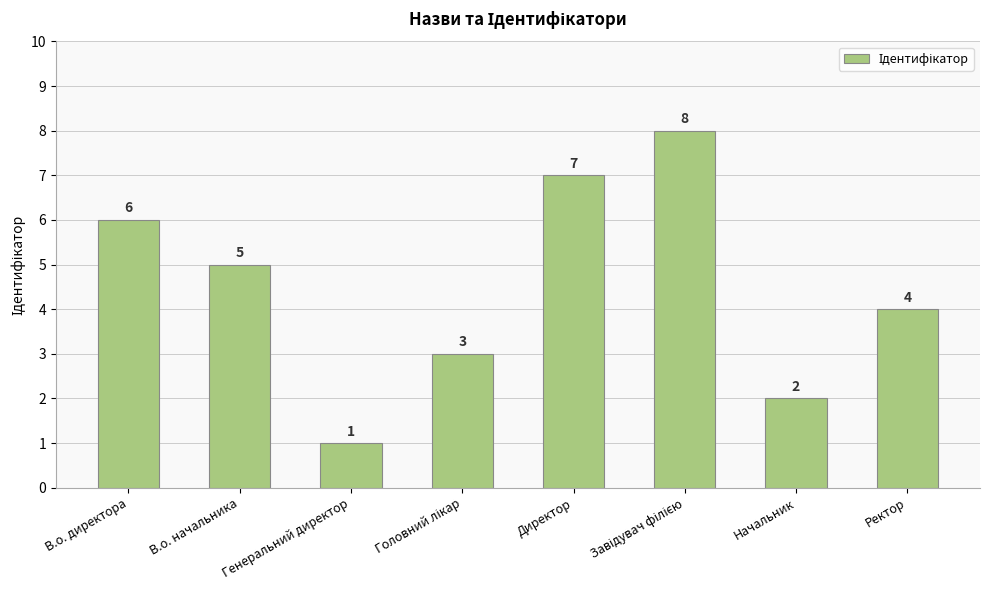

What is the label of the 2nd bar from the left?

В.о. начальника